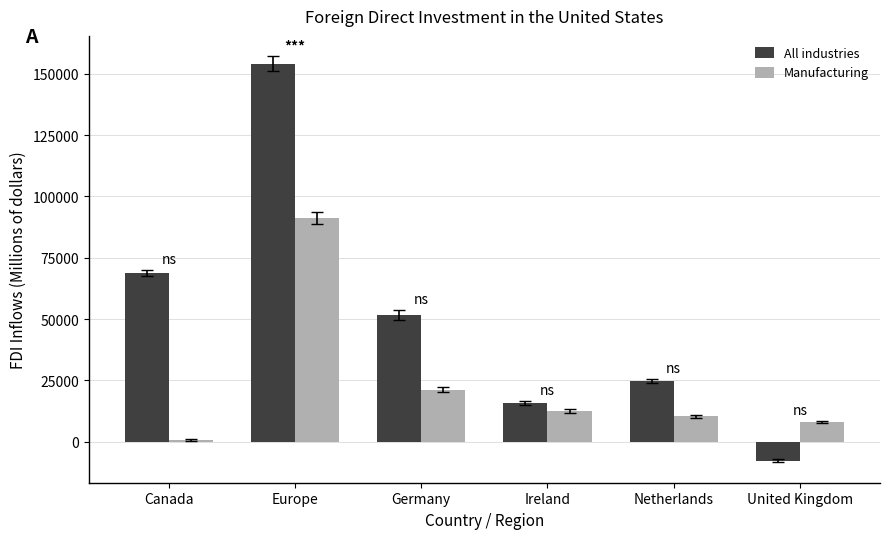

What is the difference between the second highest and minimum values in the Manufacturing series?

20404